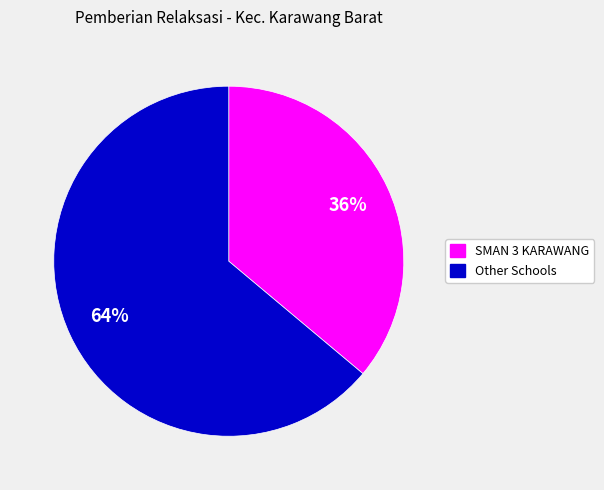

To the nearest percent, what is the difference between the largest and smallest slice percentages?

28%